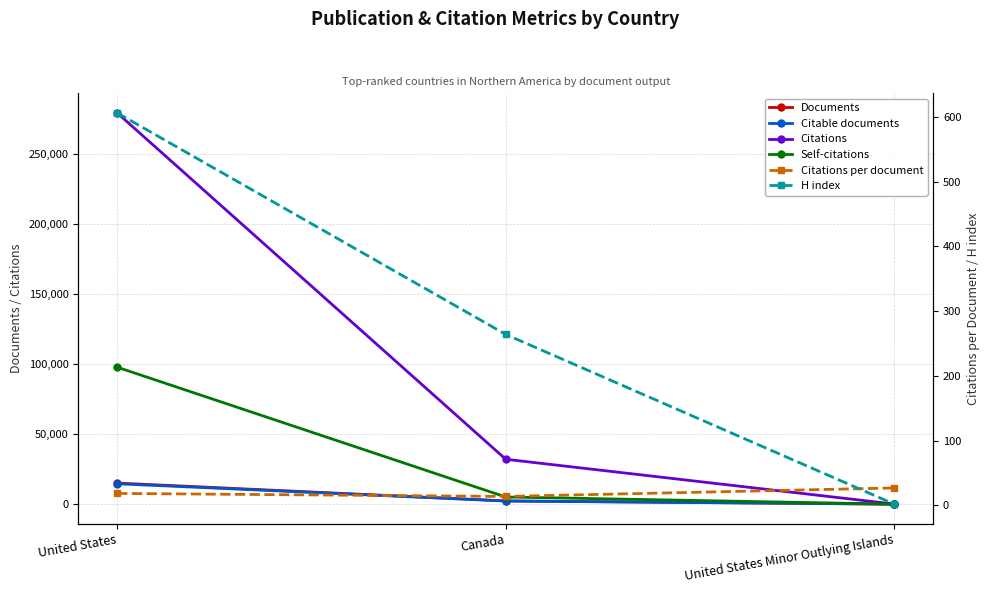

Is it true that Self-citations equals 7422.8 at Canada?

False